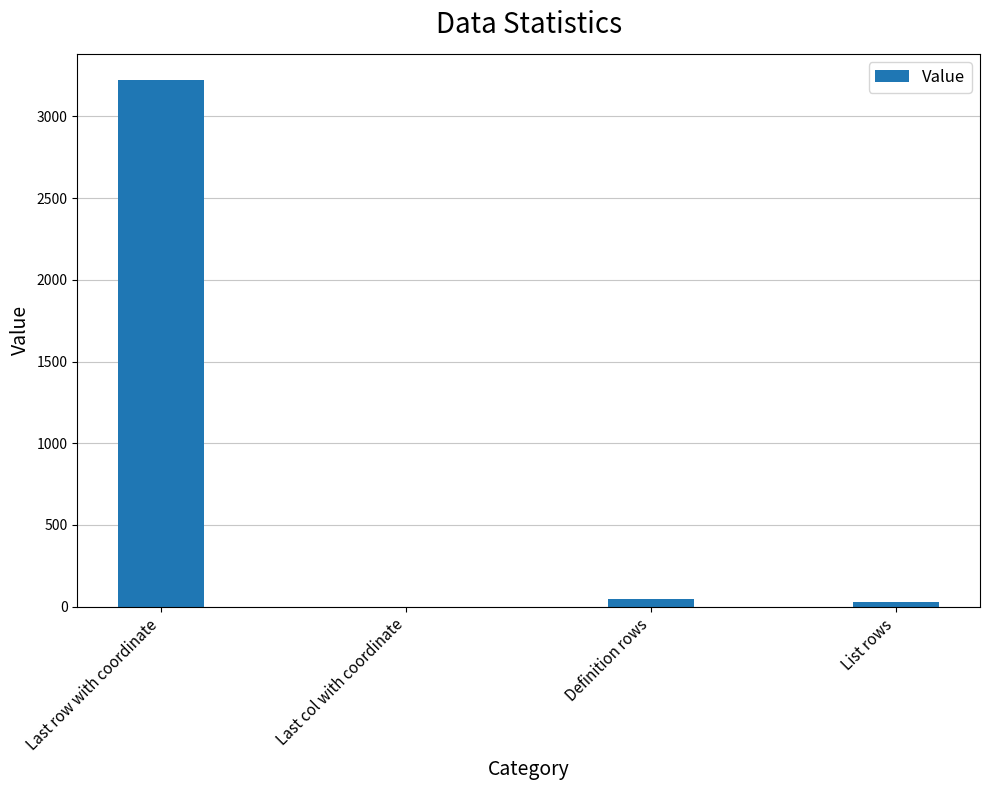

Which label corresponds to the largest value in the chart?

Last row with coordinate